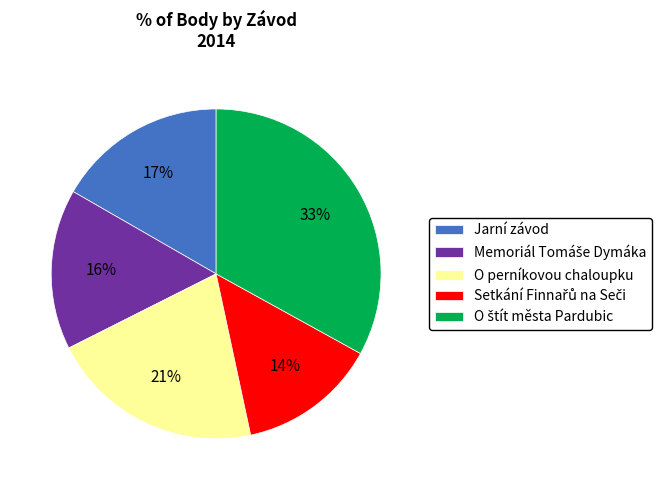

True or false: O perníkovou chaloupku accounts for 21% of the total.

True